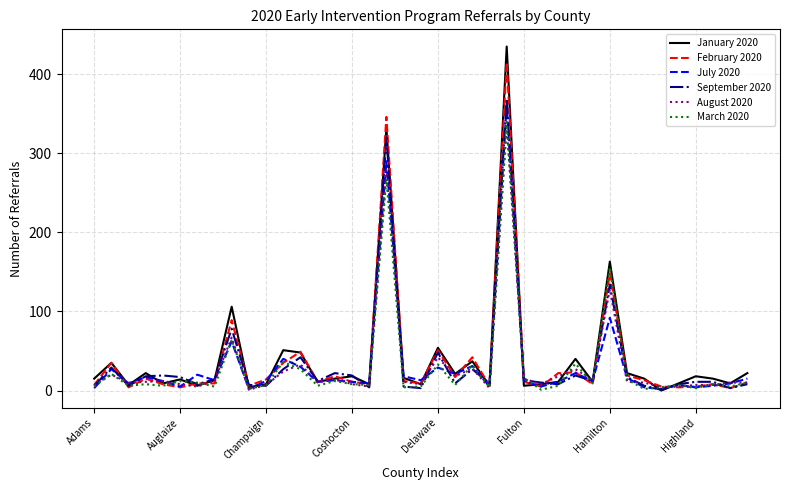

Which series has the widest spread of values?

January 2020